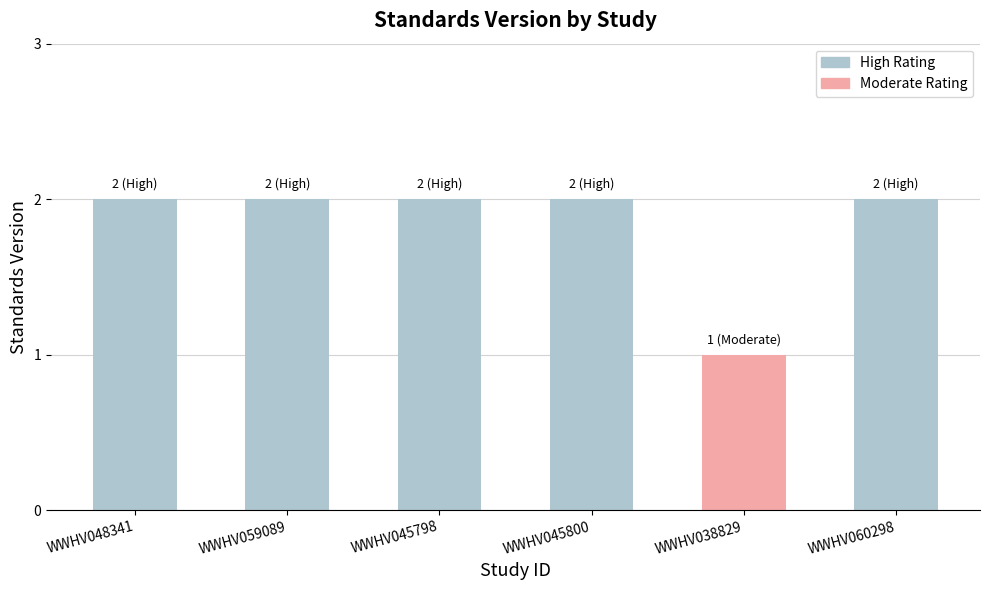

Reading left to right, what are all the values shown in this chart?

WWHV048341=2	WWHV059089=2	WWHV045798=2	WWHV045800=2	WWHV038829=1	WWHV060298=2